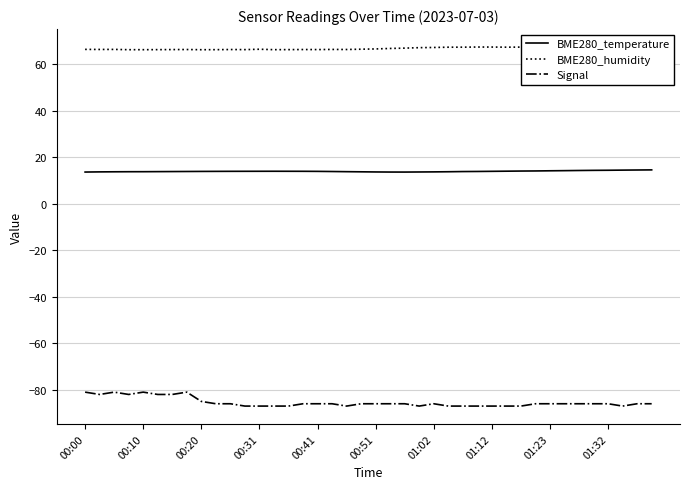

Which series has the largest total across all categories?

BME280_humidity